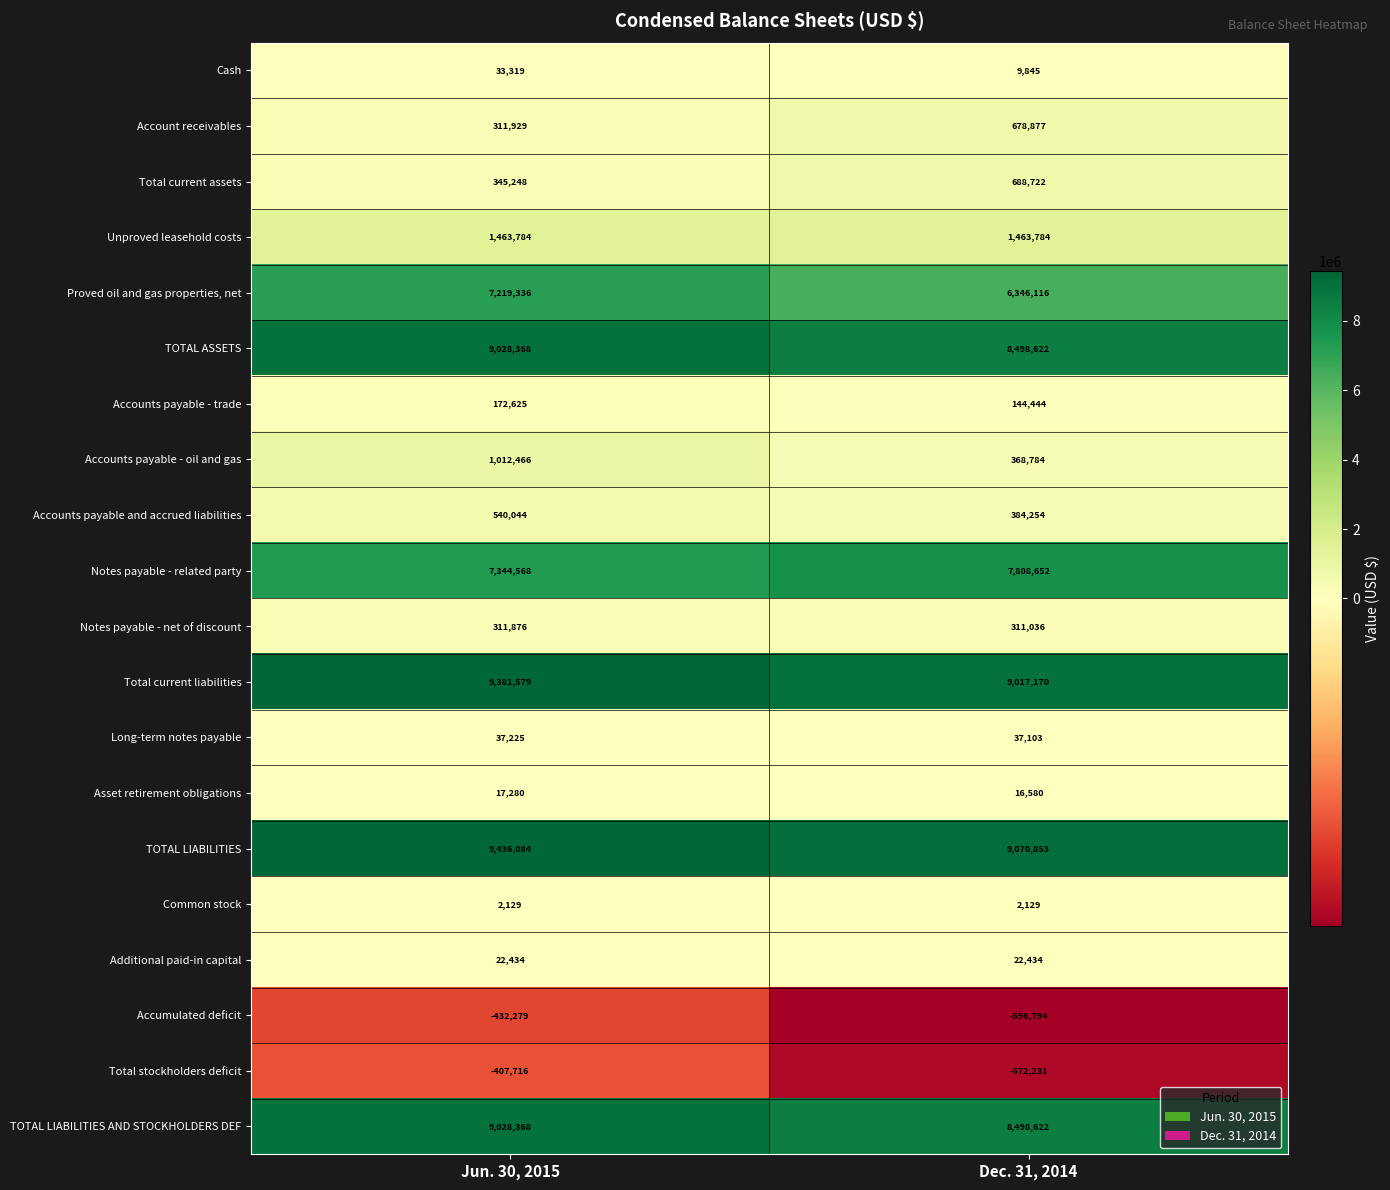

What value does the Total current liabilities series have at Jun. 30, 2015, to the nearest 10?

9381580